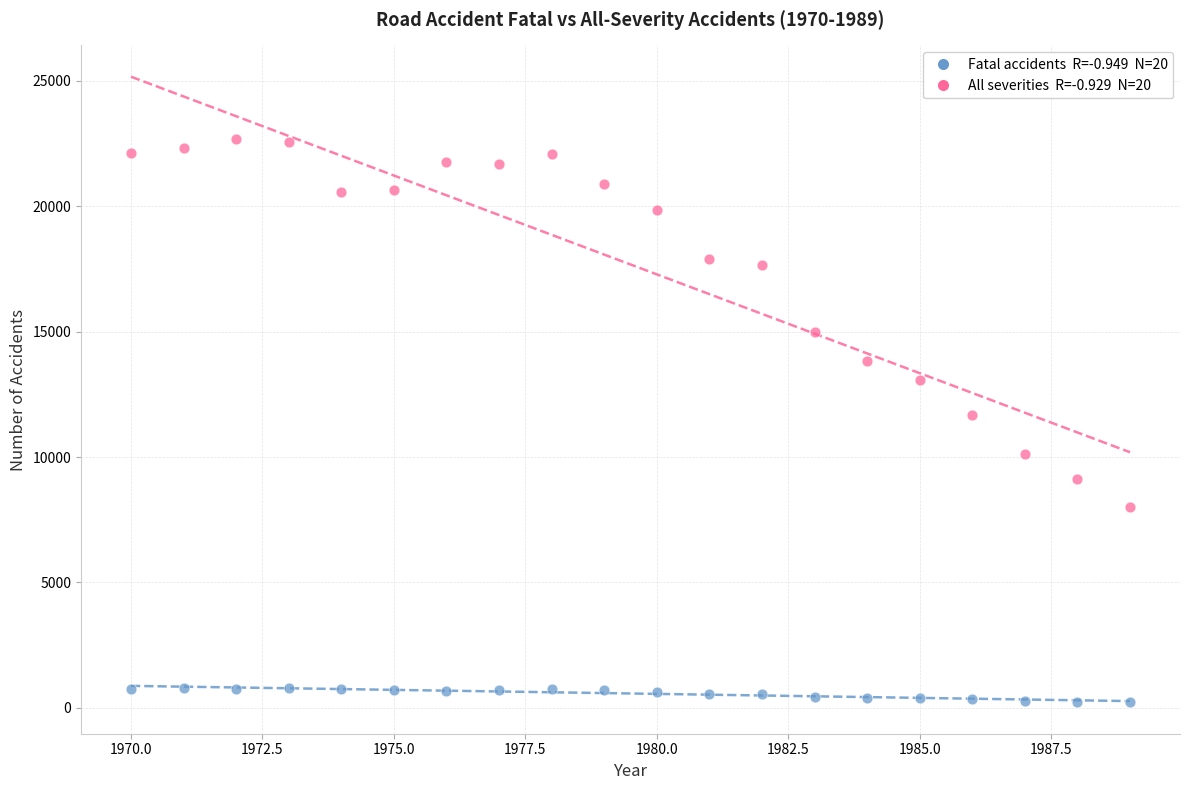

Across all data points, what is the range of Y values (max minus min)?

22486